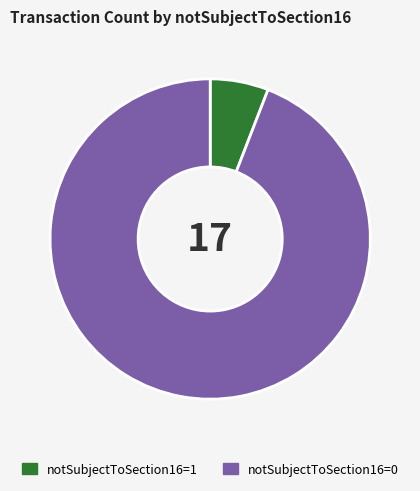

Is it true that notSubjectToSection16=0 is 99% of the pie?

False